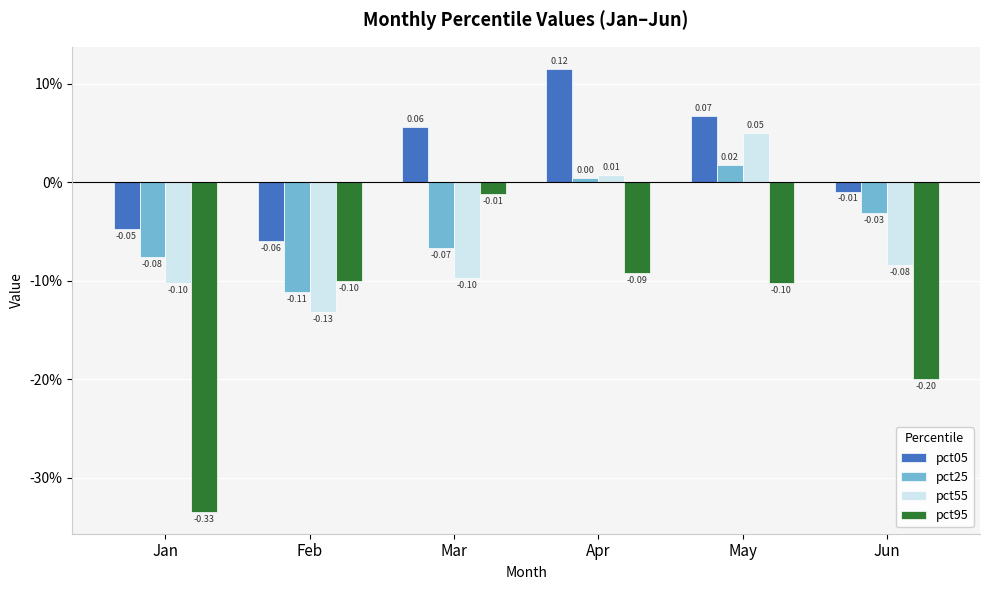

What are all the series names shown in the legend?

pct05, pct25, pct55, pct95